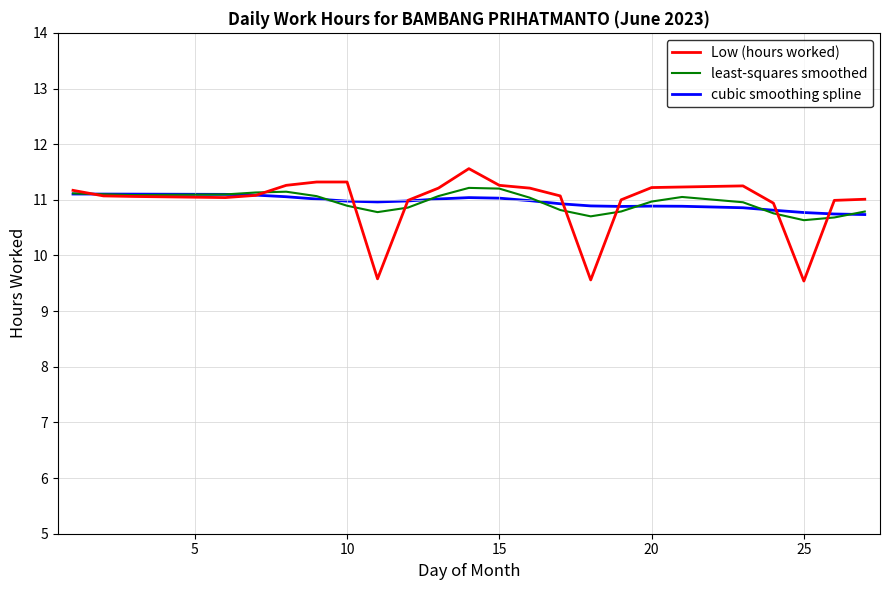

Which series has the largest range (max minus min)?

Low (hours worked)